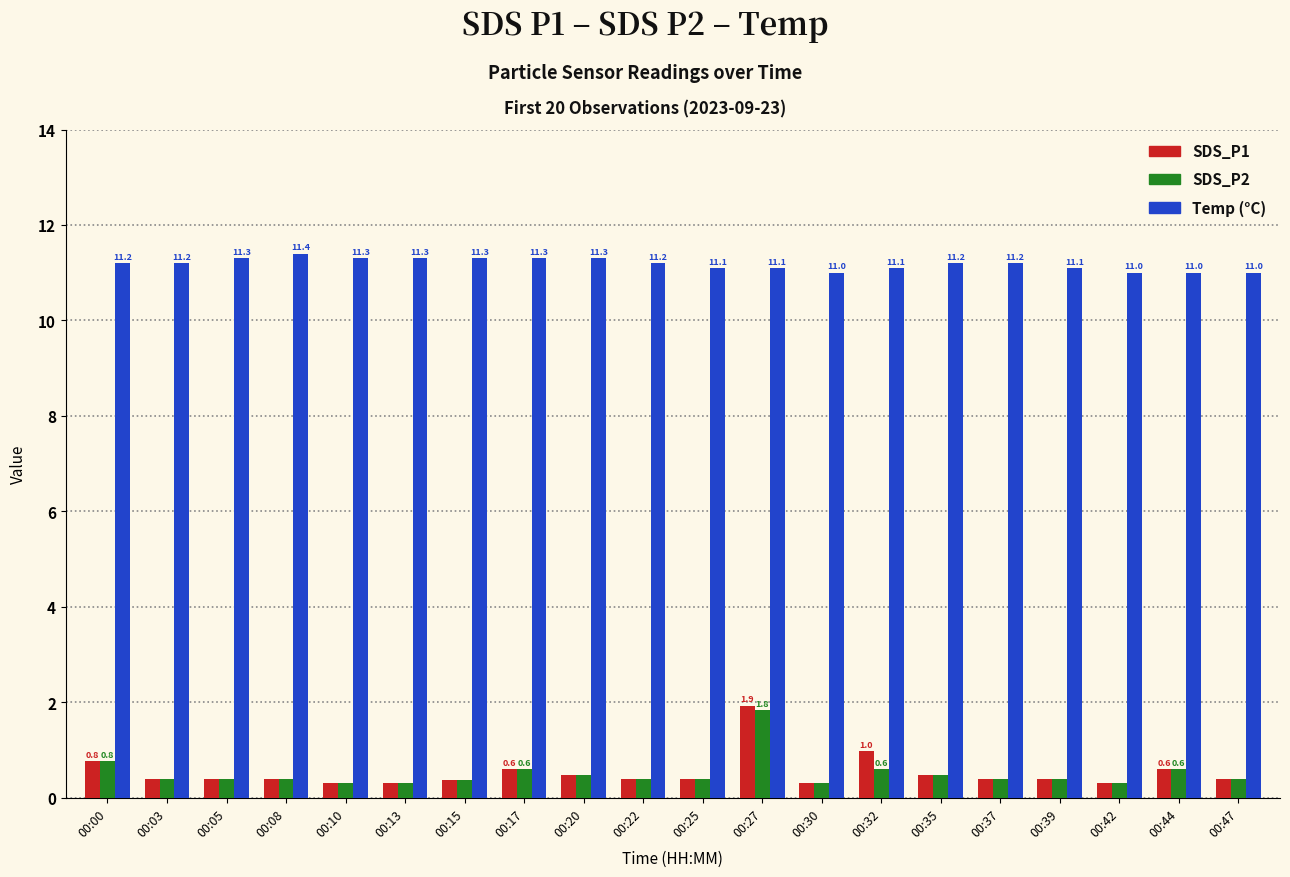

What is the total value across all series at 00:47?

11.8